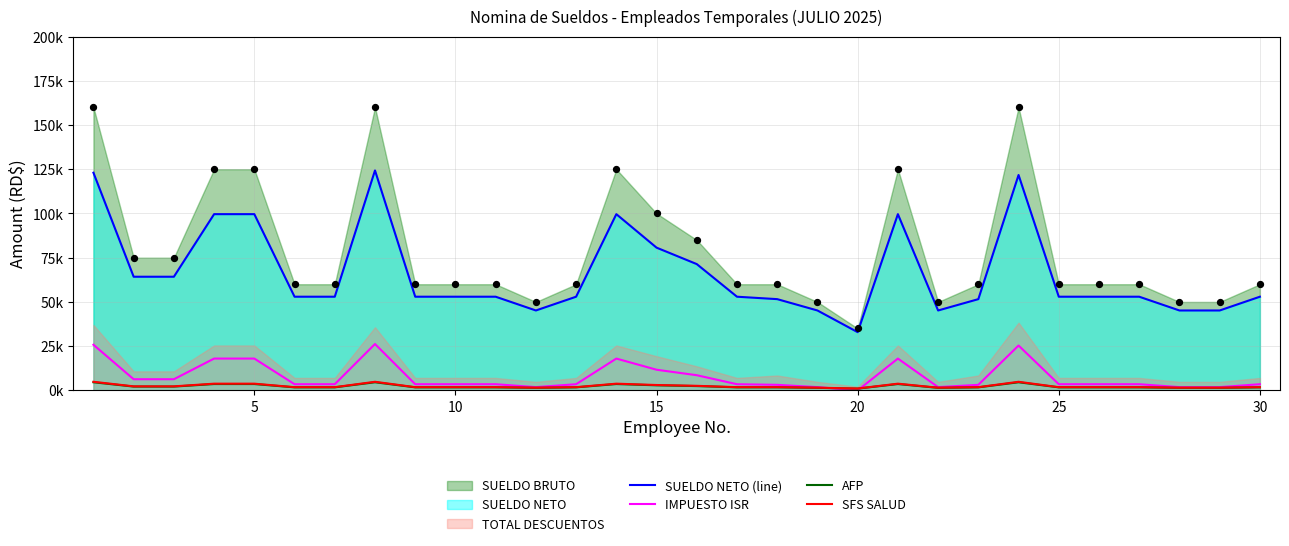

Which series has the largest total across all categories?

SUELDO NETO (line)